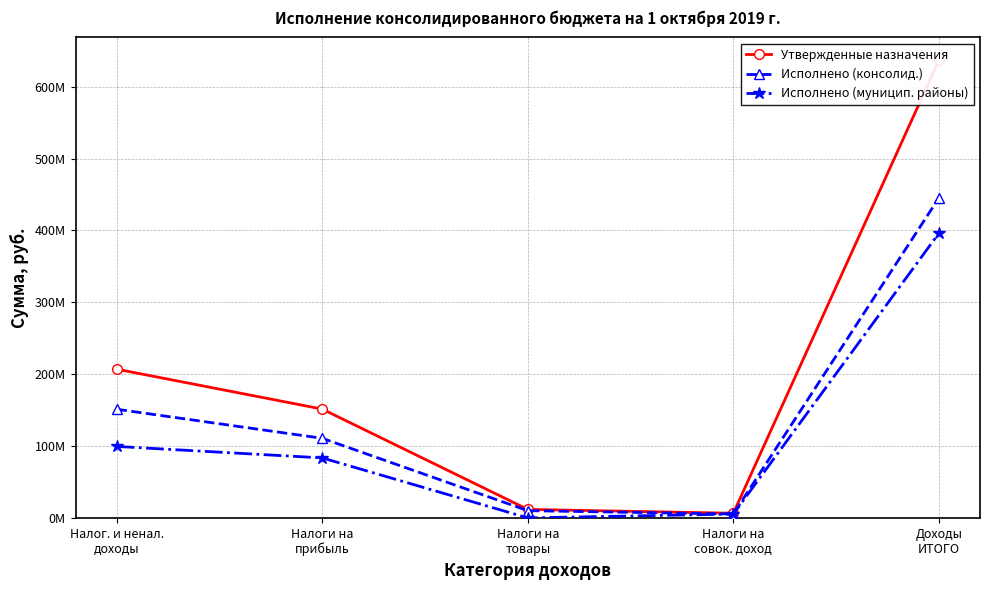

How many values in the Исполнено (консолид.) series exceed 110771011?

3